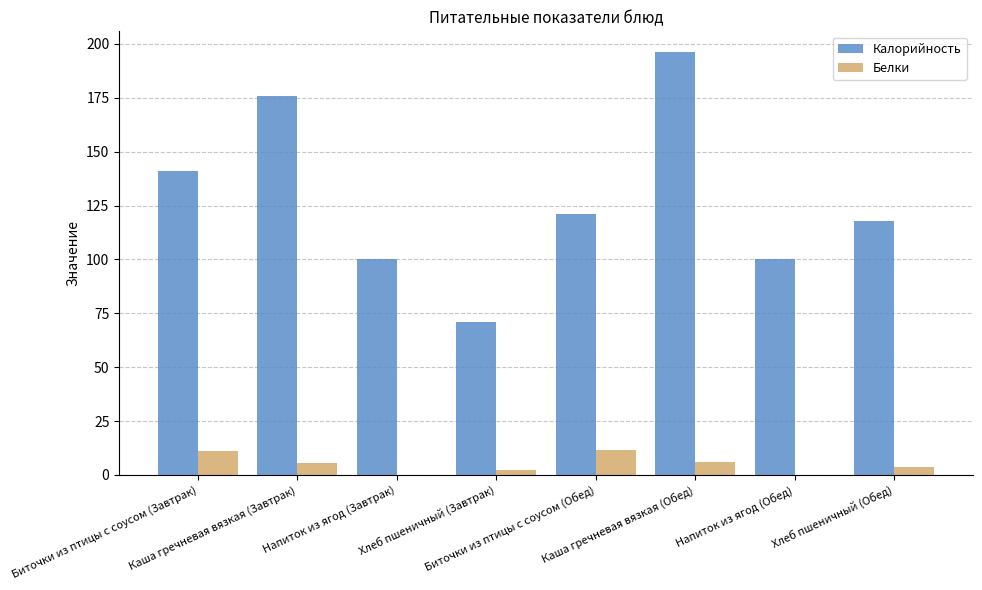

What is the maximum value shown in the chart?

196.0